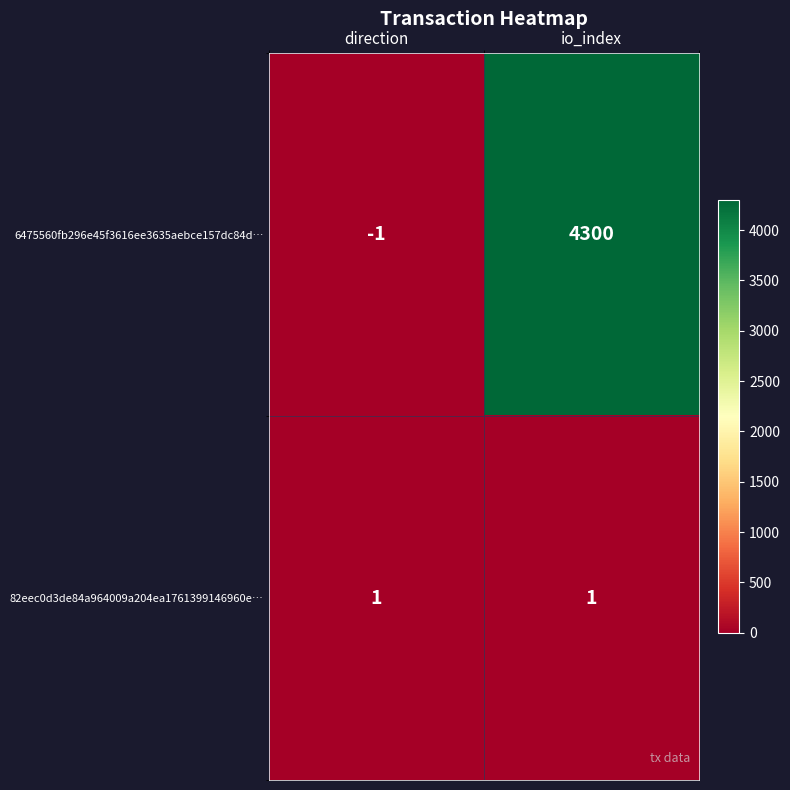

How many data points does each series have?

2